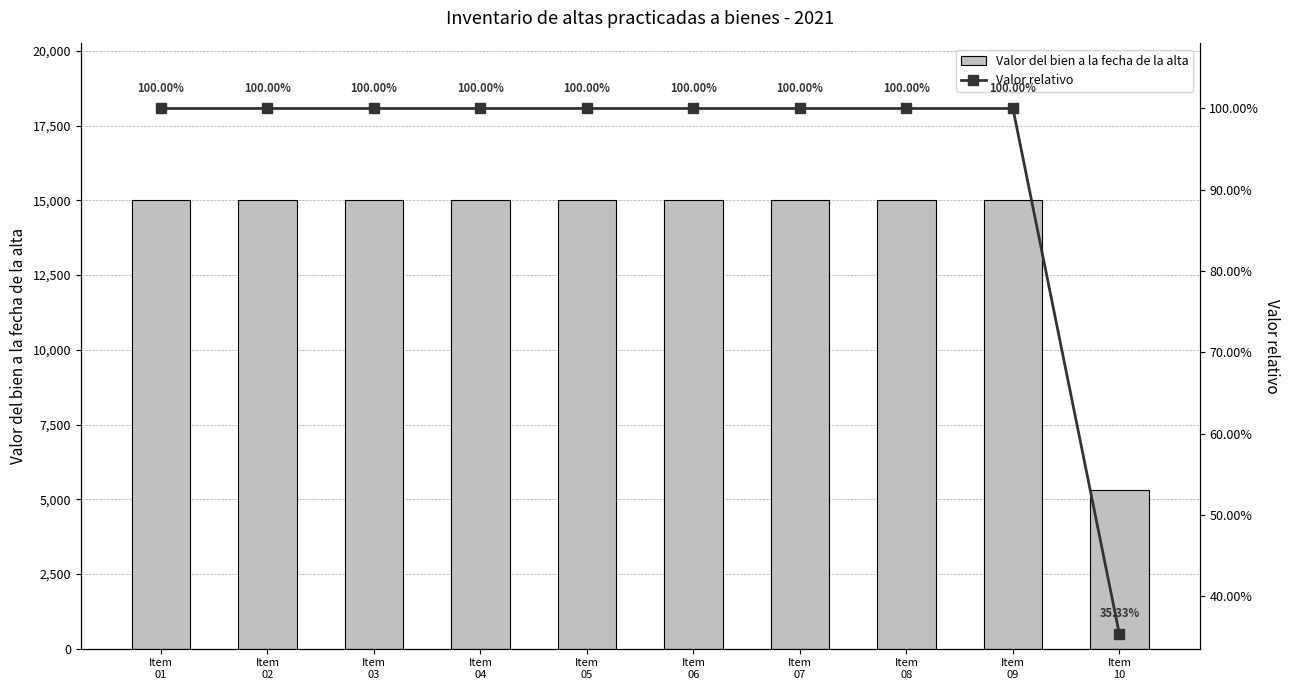

What is the average value of the Valor relativo series?

0.9